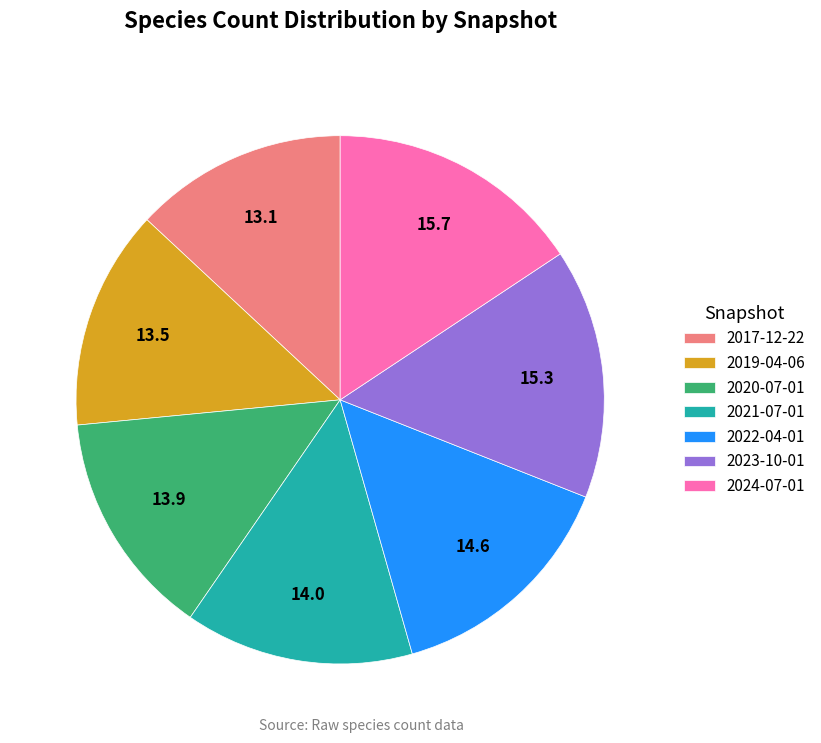

How many slices are in this pie chart?

7